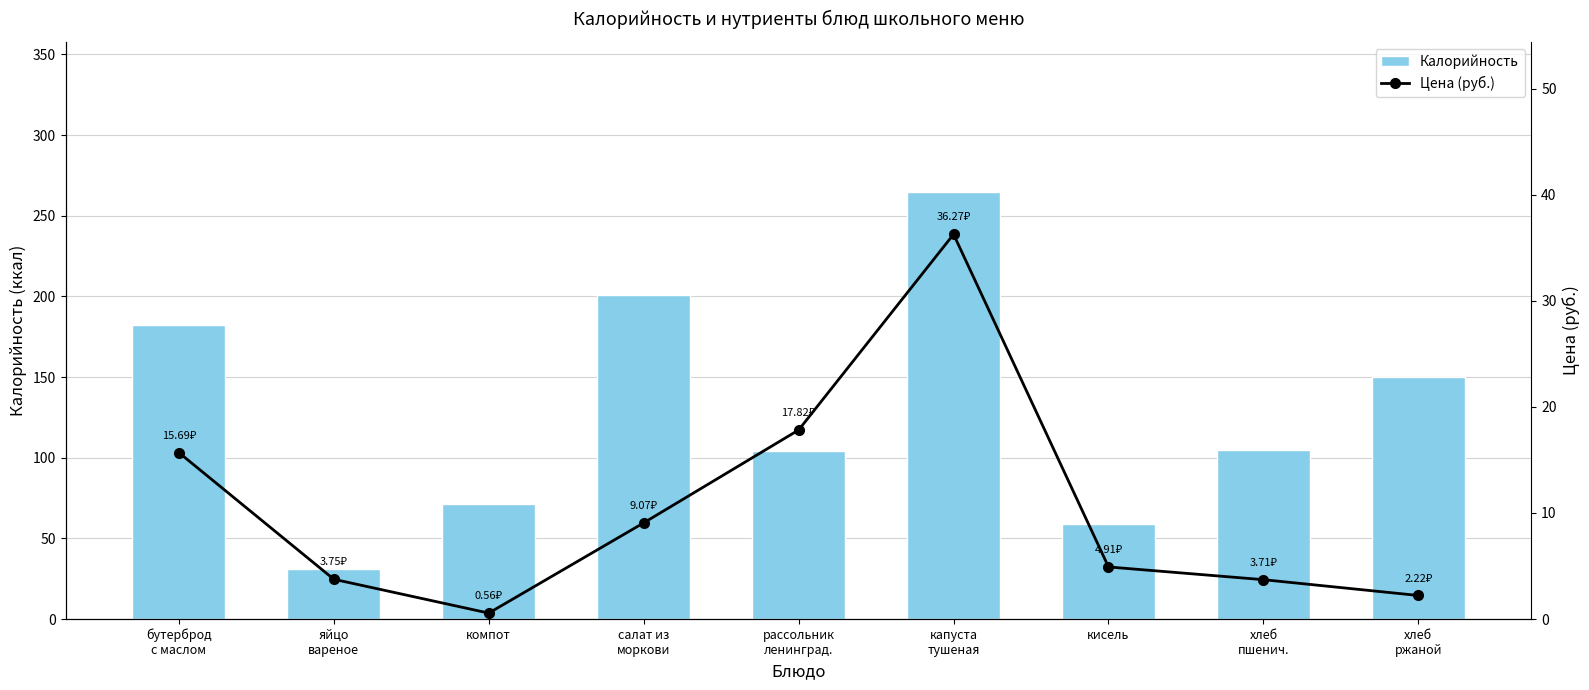

Which series has the widest spread of values?

Калорийность